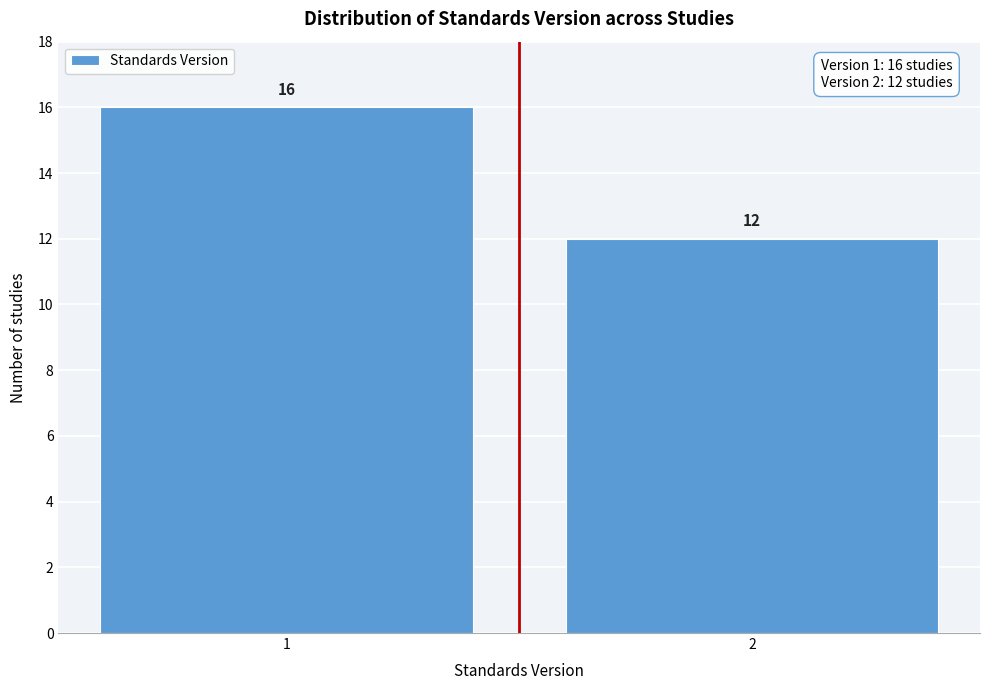

Reading right to left, transcribe all the data shown in this chart.

12	16